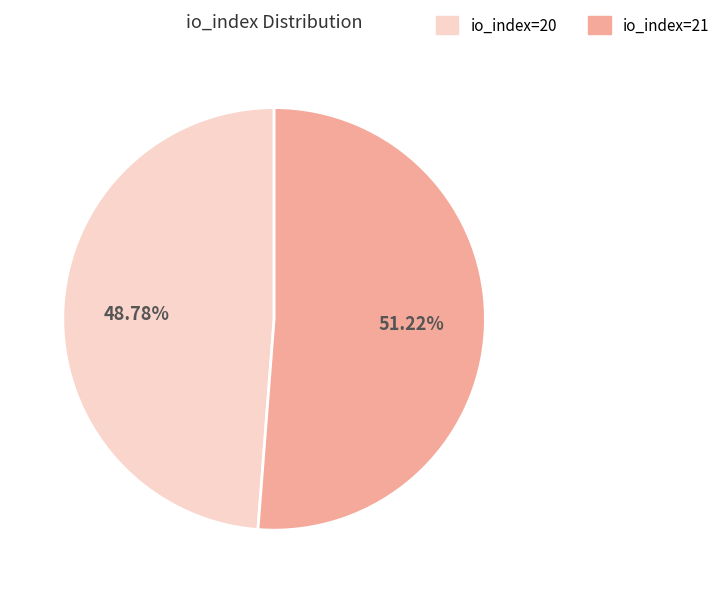

What is the largest slice in the pie chart?

io_index=21